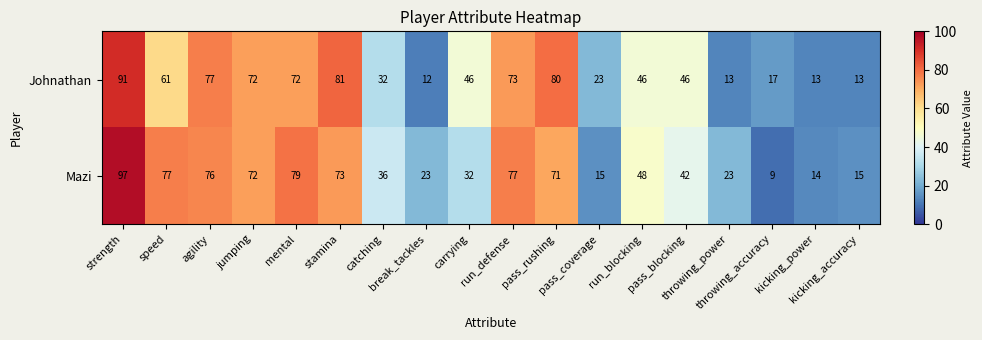

What is the maximum value for Johnathan?

91